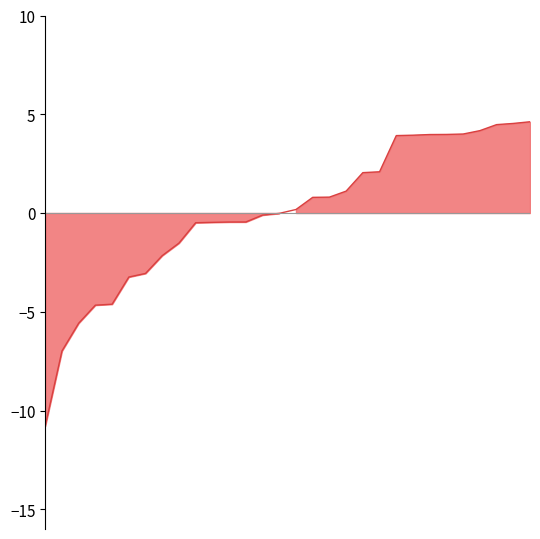

What is the difference between the values at 21 and 29?

2.4